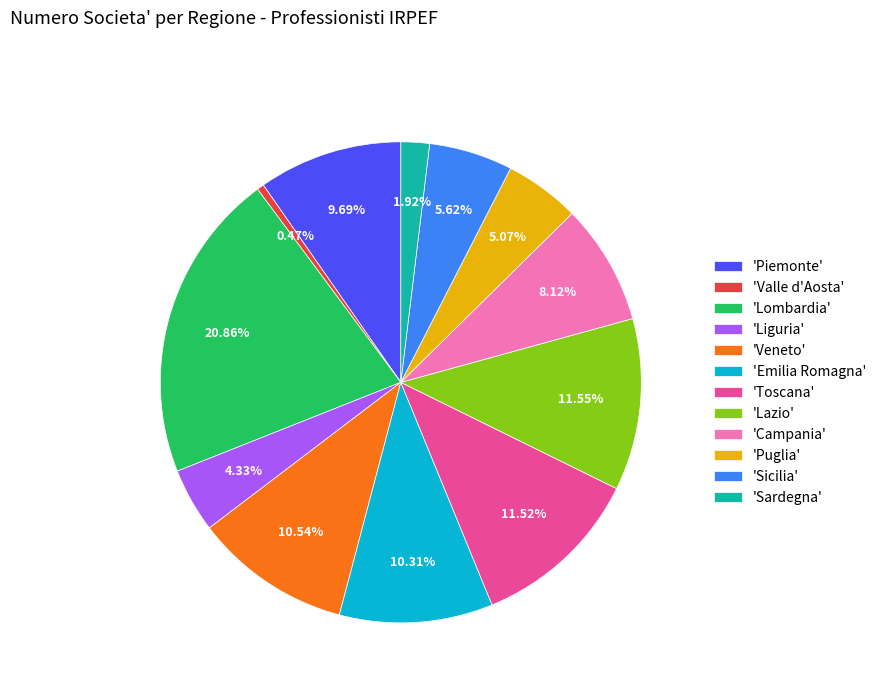

To the nearest percent, what is the average slice percentage?

8%